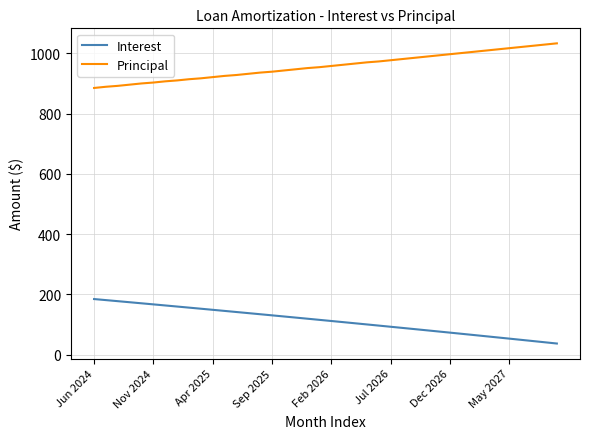

How many values in the Principal series are below 958?

20